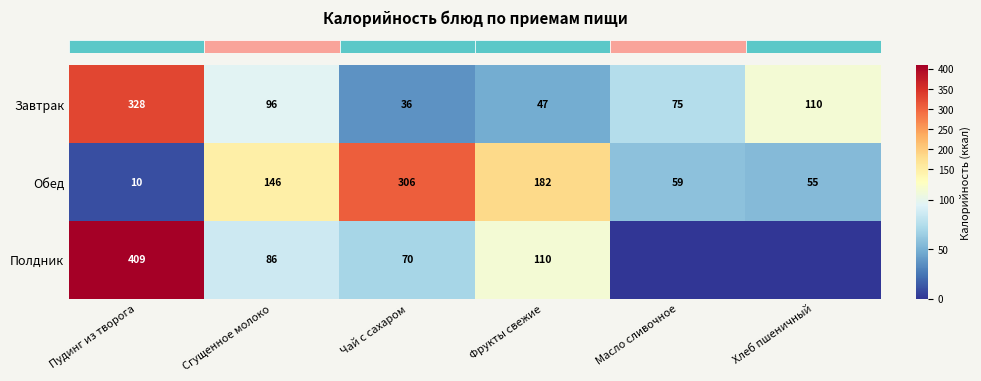

Which has a higher value, Пудинг из творога or Масло сливочное?

Пудинг из творога